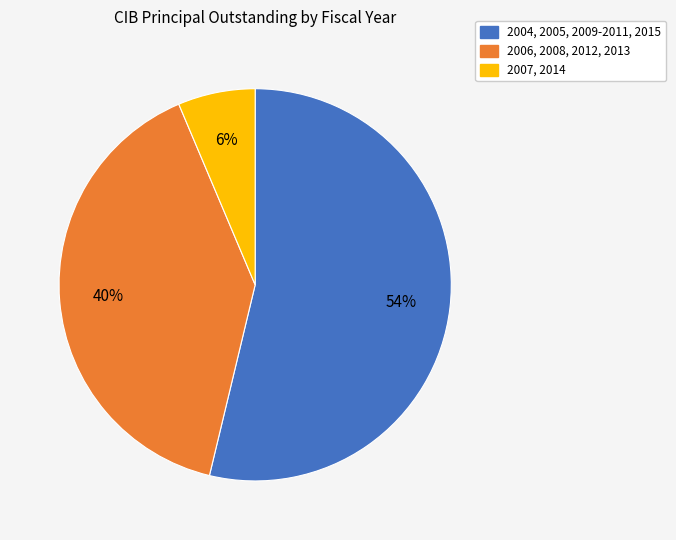

The 2007, 2014 slice represents 17% of the pie. True or false?

False